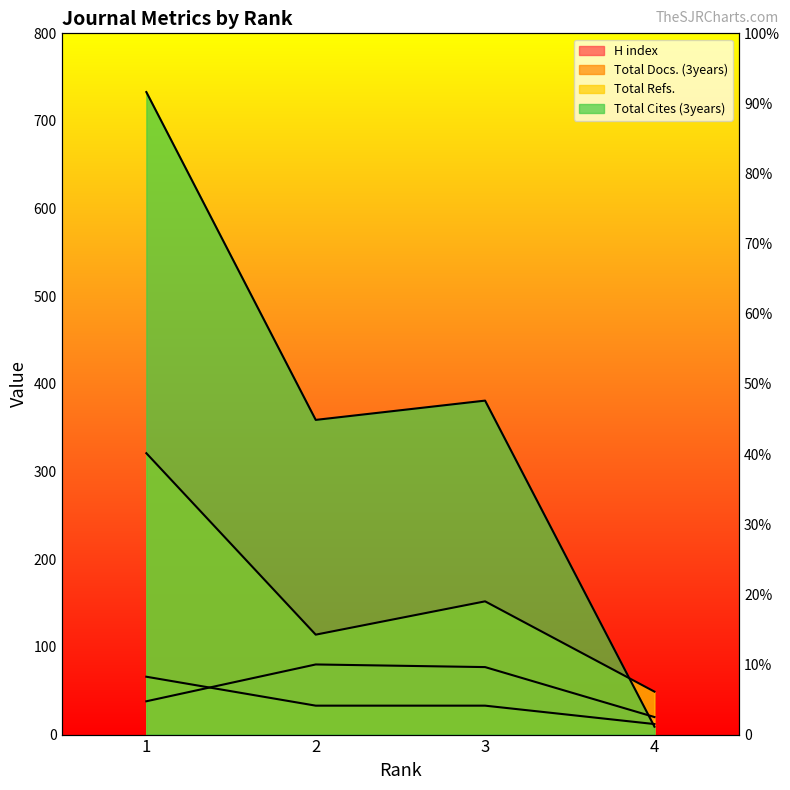

True or false: Total Refs. and H index intersect in this chart.

False